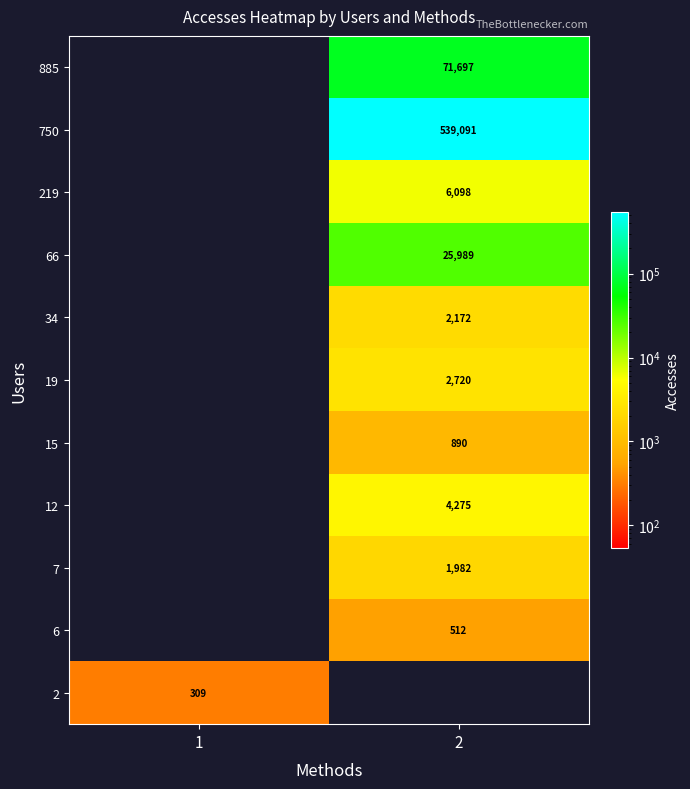

True or false: 15 has a value of 1320 at 2.

False